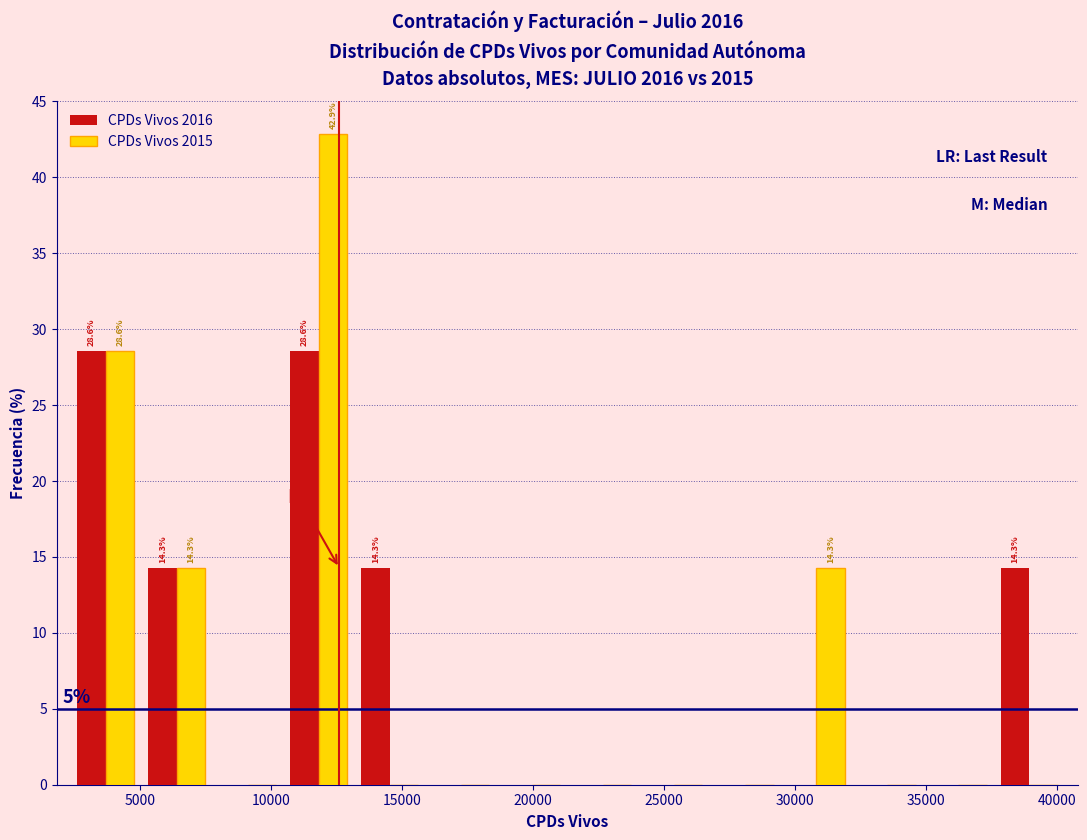

In the CPDs Vivos 2015 series, which range on the x-axis has the tallest bar?

10500 to 13000